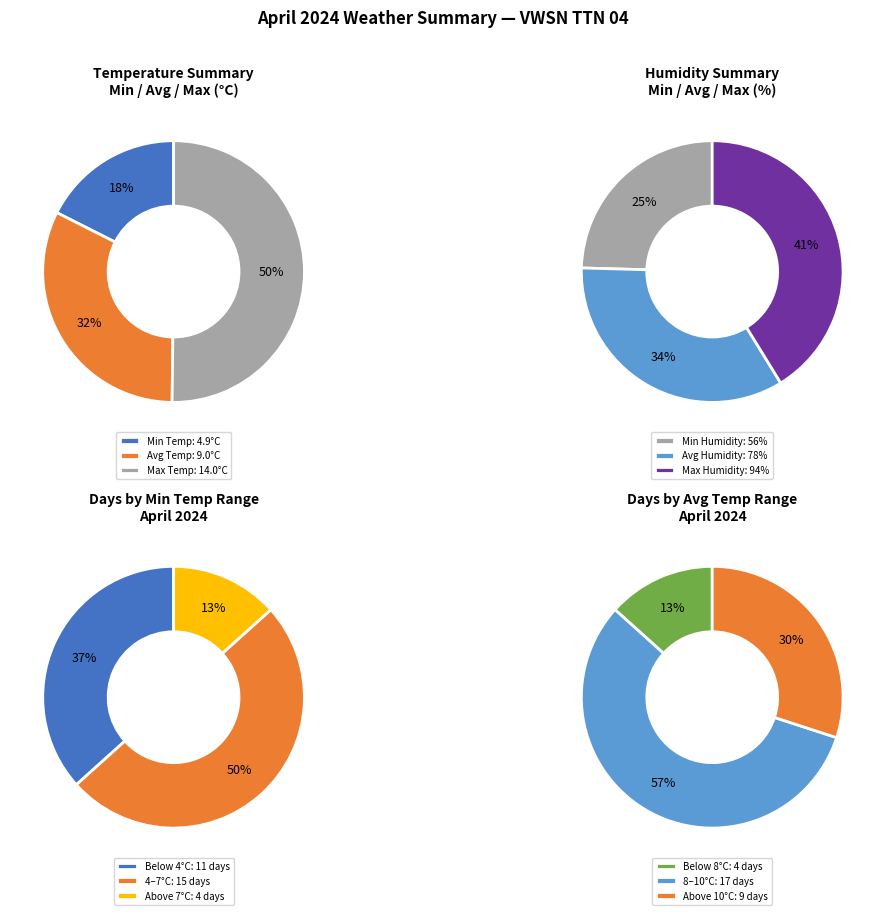

What percentage is NOT represented by 22?

97.8%